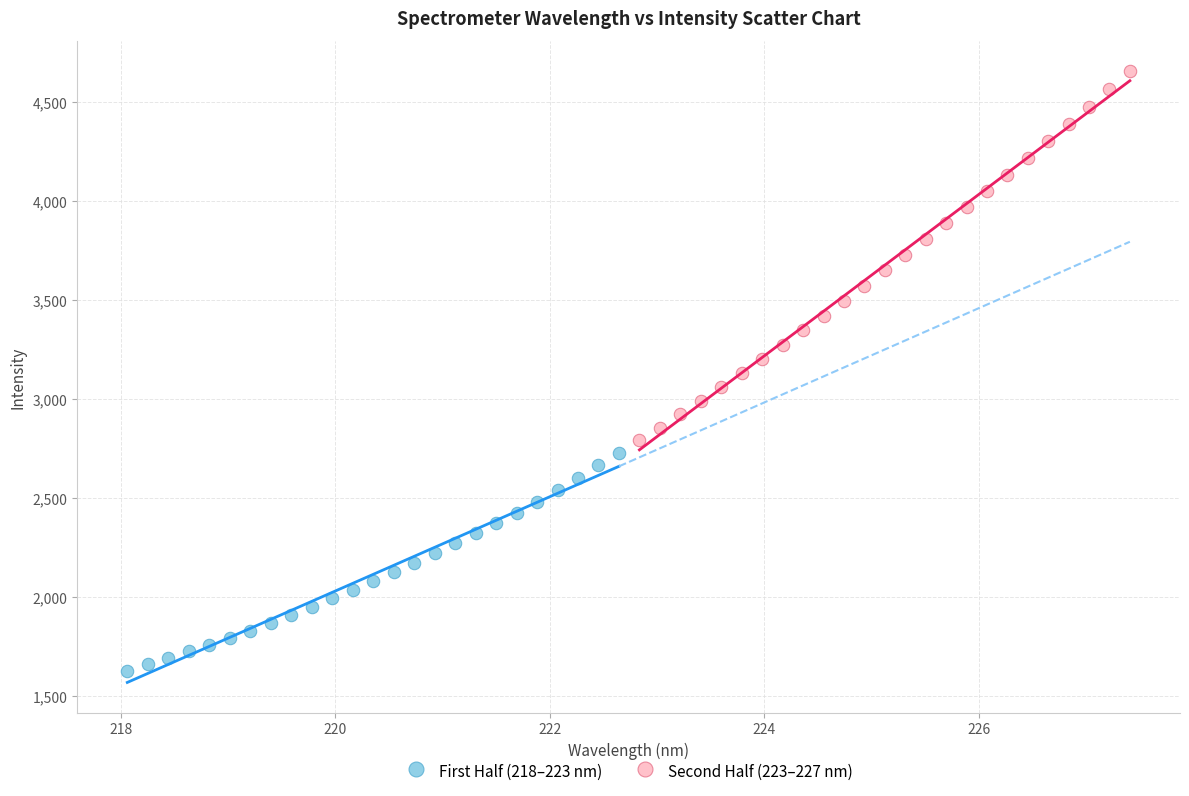

Which series contains the highest Y value?

Second Half (223–227 nm)